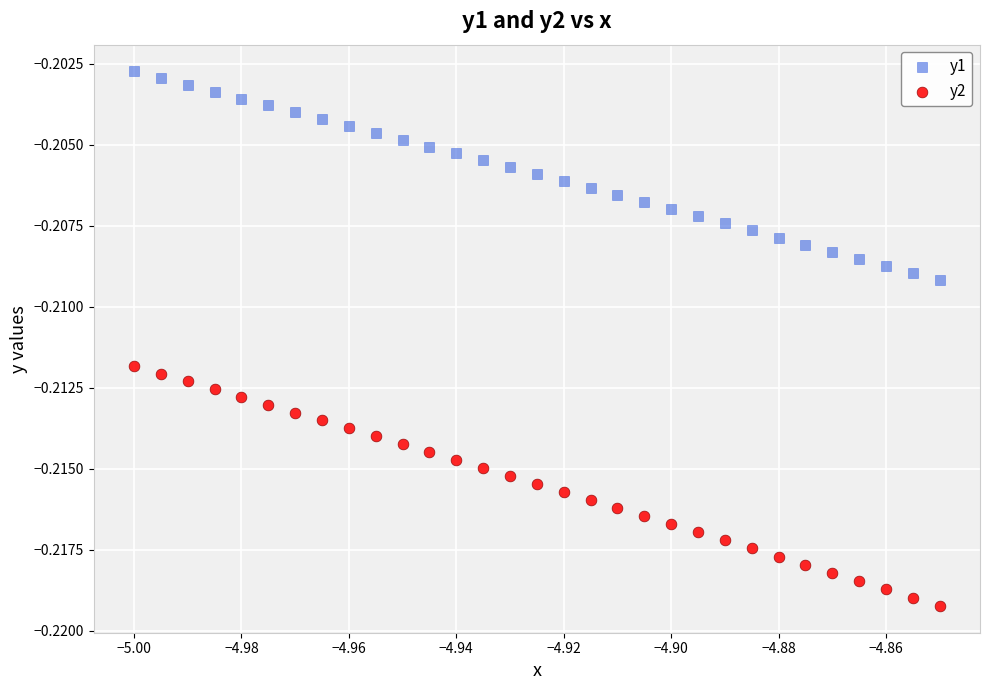

Which series contains the lowest Y value?

y2